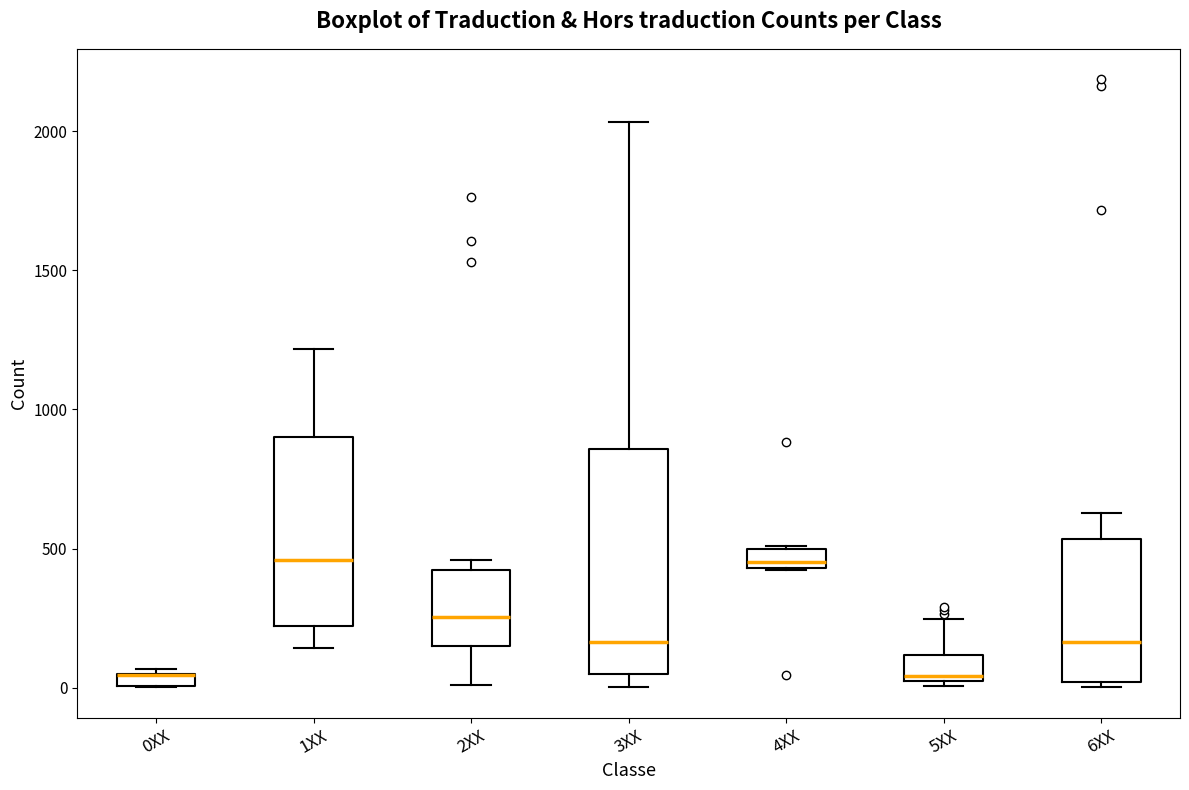

Where is the lower edge of the box for 6XX on the y-axis? The values are not printed on the chart, so give them approximately, as read against the axis.

0